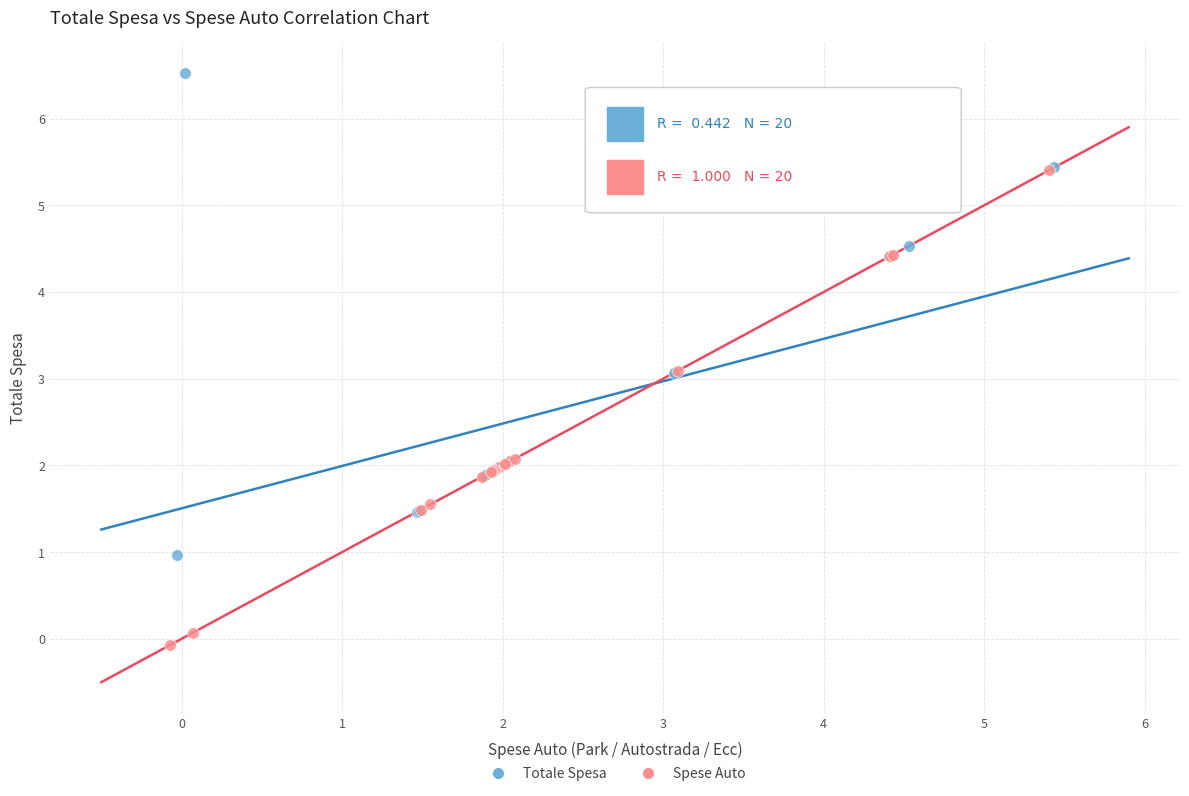

Which series contains the lowest Y value?

Spese Auto